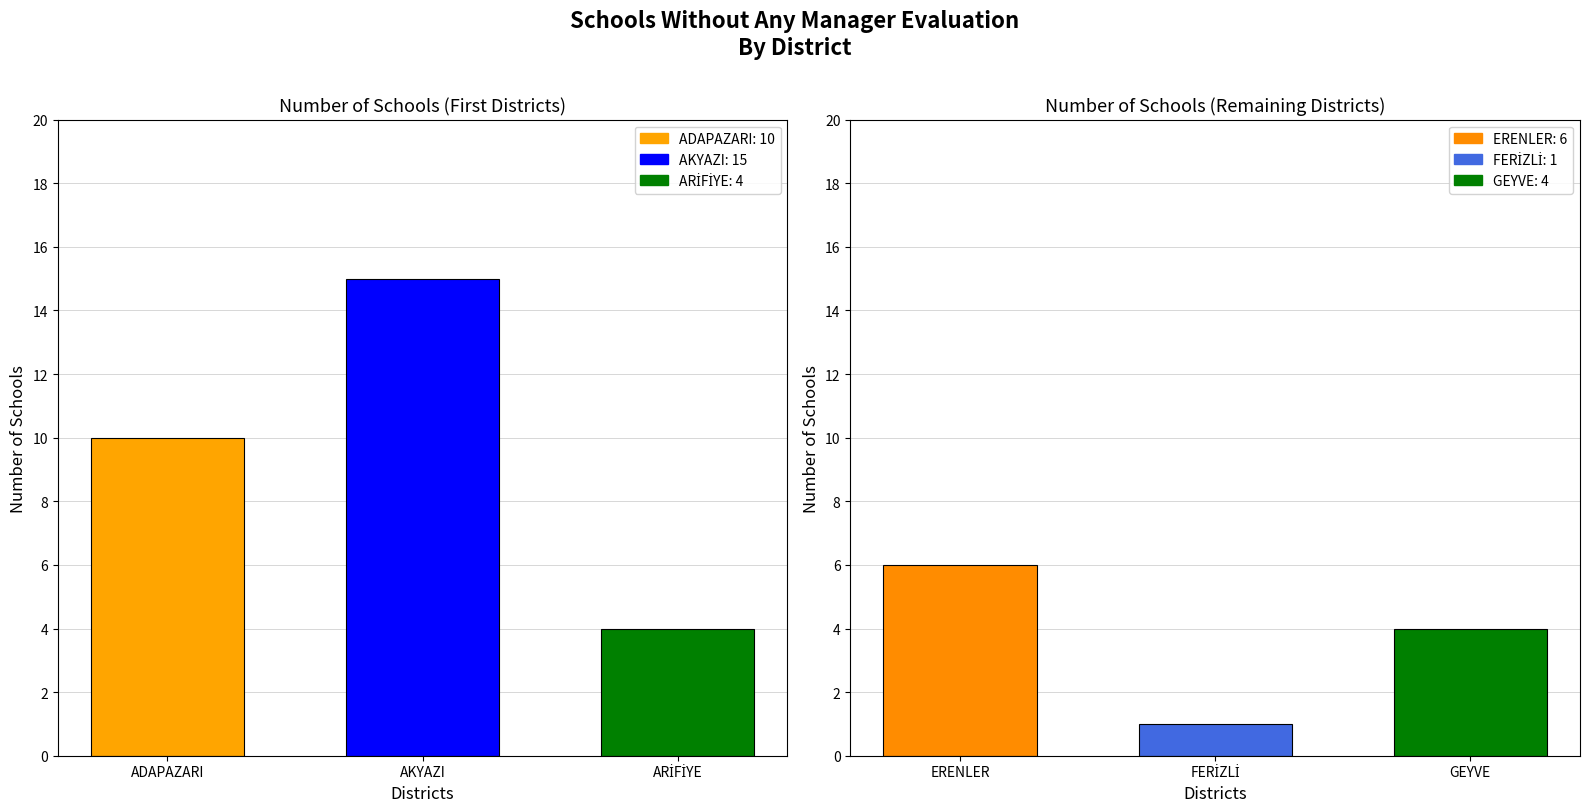

List the labels in order of value, smallest first.

4, 2, 5, 3, 0, 1